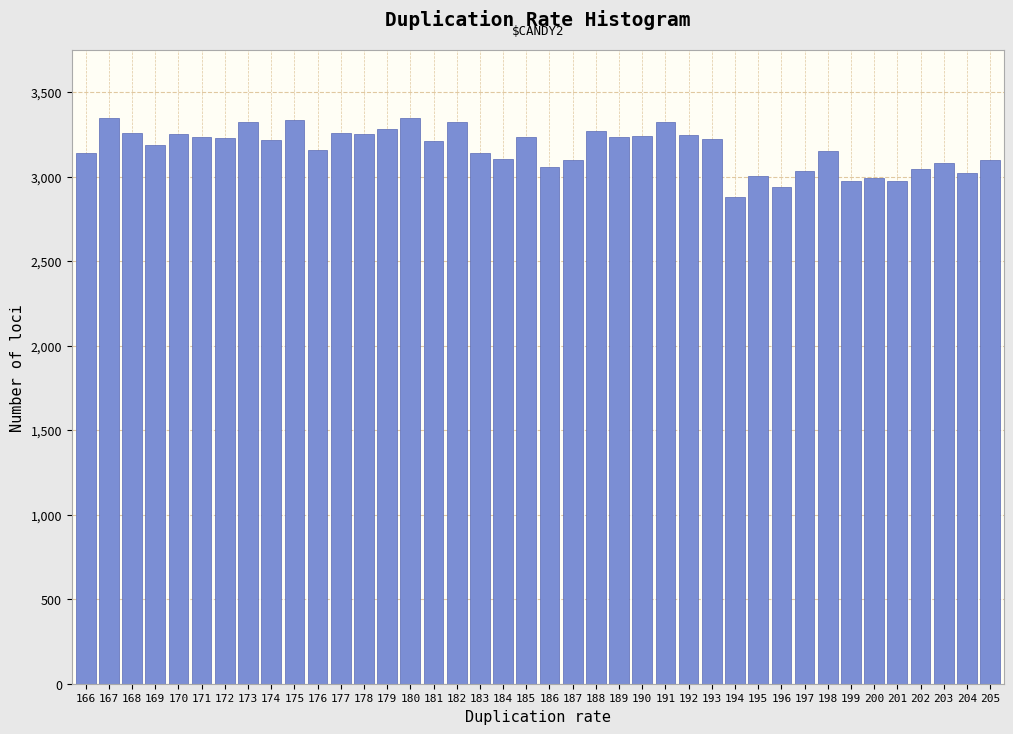

True or false: the data shows 3156 at 176.

True